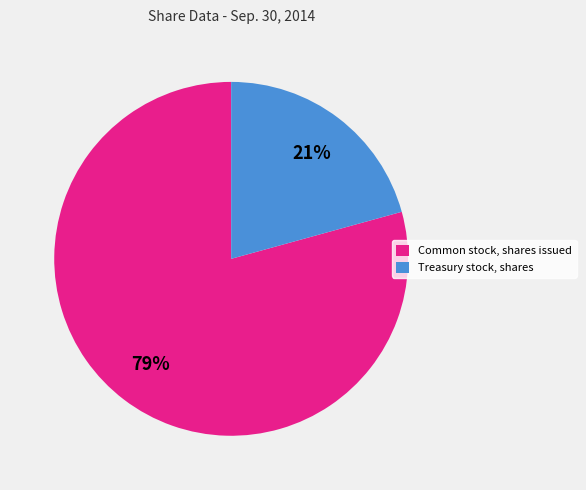

True or false: Common stock, shares issued accounts for 87% of the total.

False